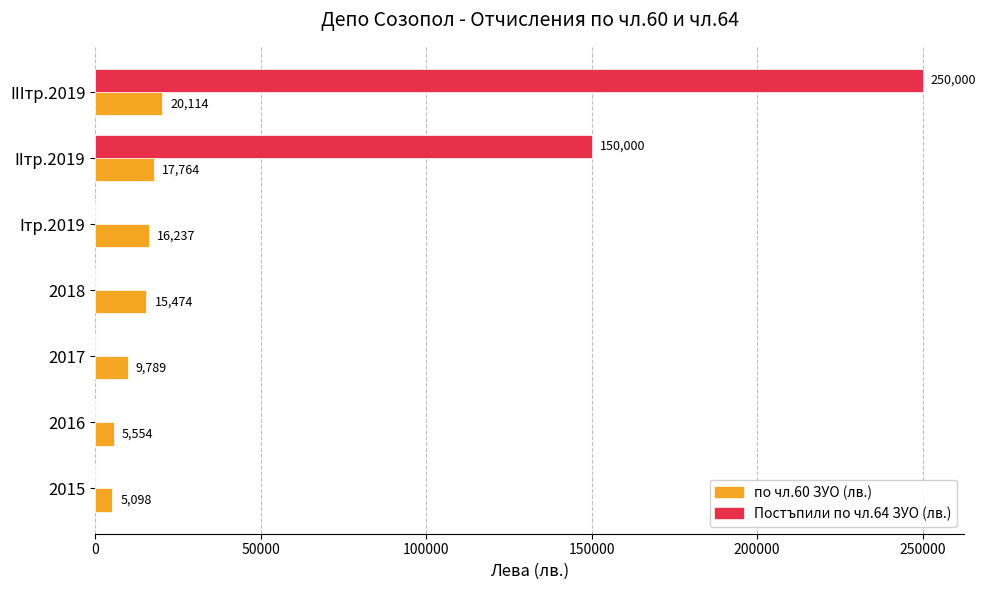

Which series has the largest total across all categories?

Постъпили по чл.64 ЗУО (лв.)